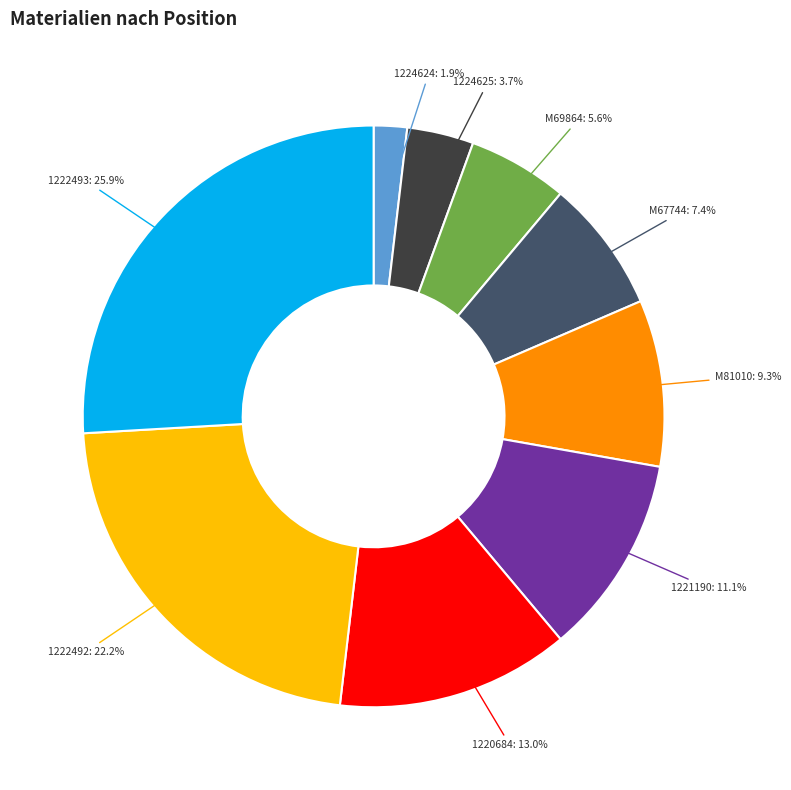

How many segments does this pie chart have?

9